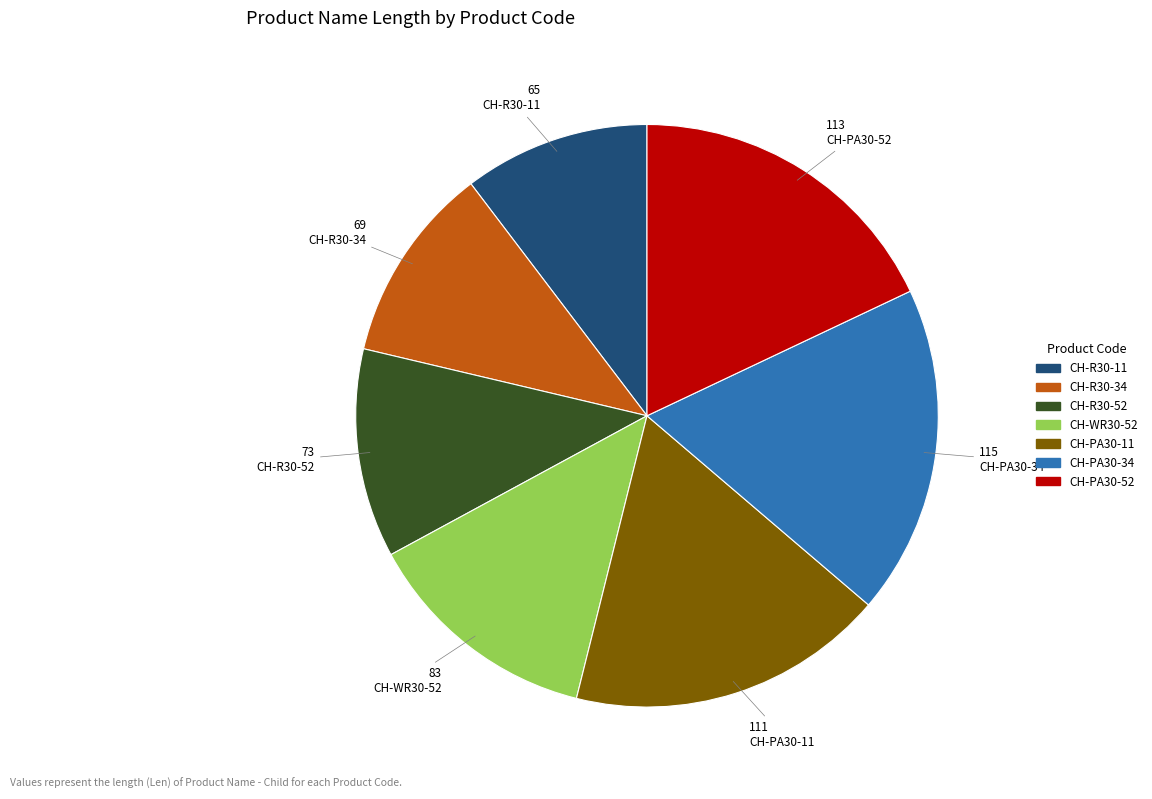

Which has a higher value, CH-R30-11 or CH-R30-52?

CH-R30-52